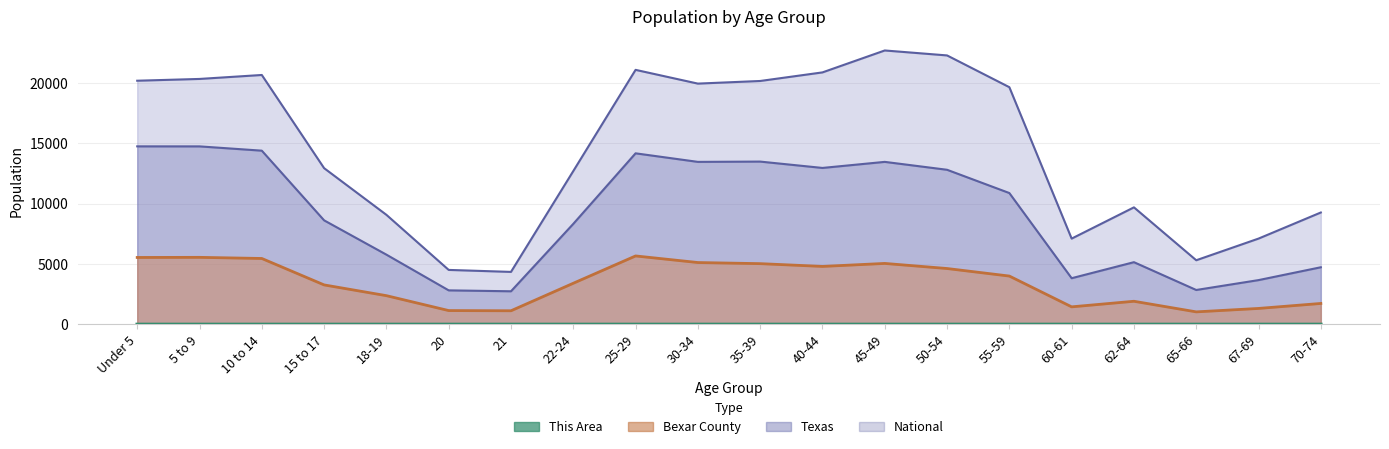

The value of This Area at 25-29 is 0.6. True or false?

True